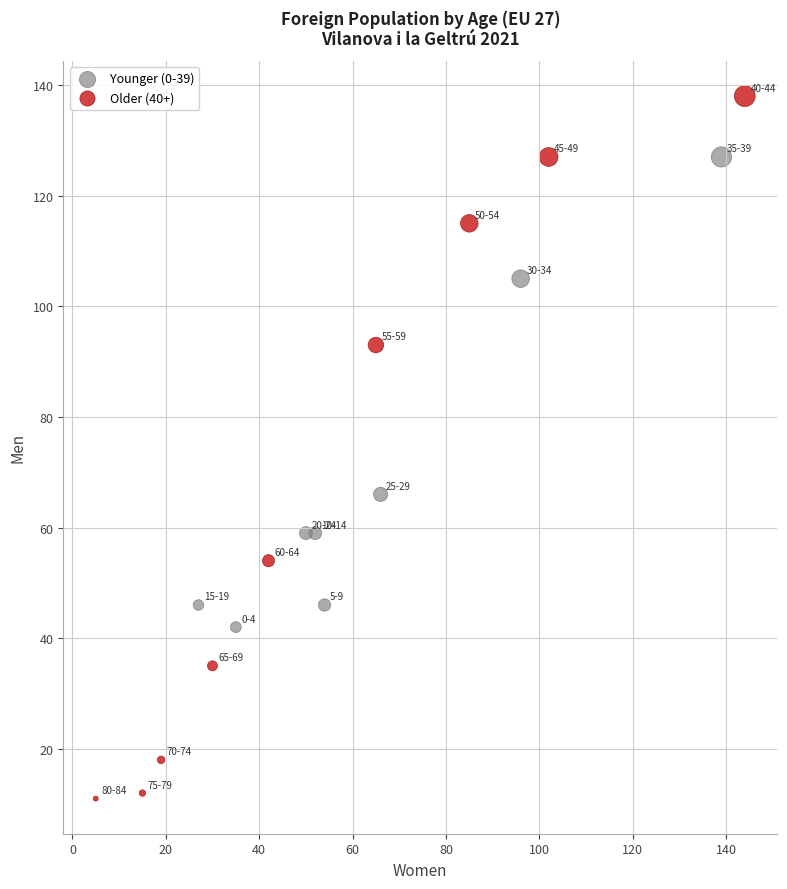

Which series has the largest Y range (max minus min)?

Older (40+)